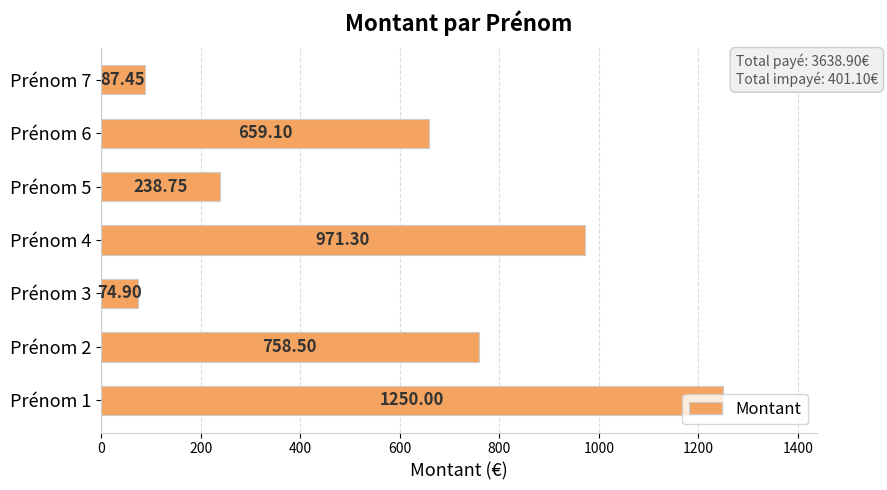

Rank the categories by value from highest to lowest.

Prénom 1, Prénom 4, Prénom 2, Prénom 6, Prénom 5, Prénom 7, Prénom 3